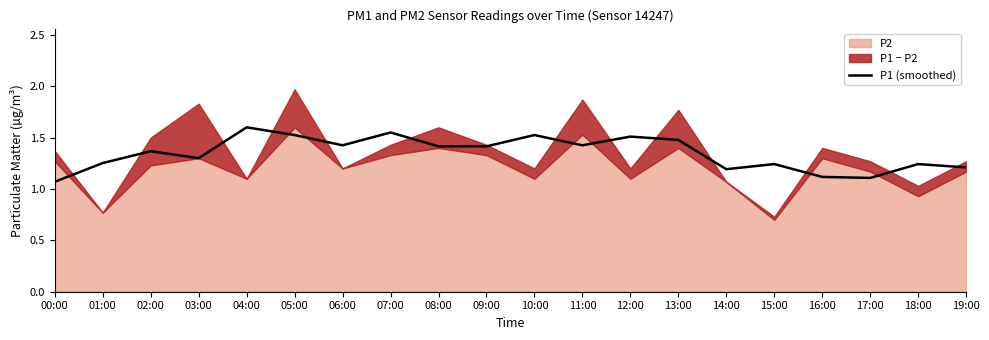

Where is the first local maximum?

02:00